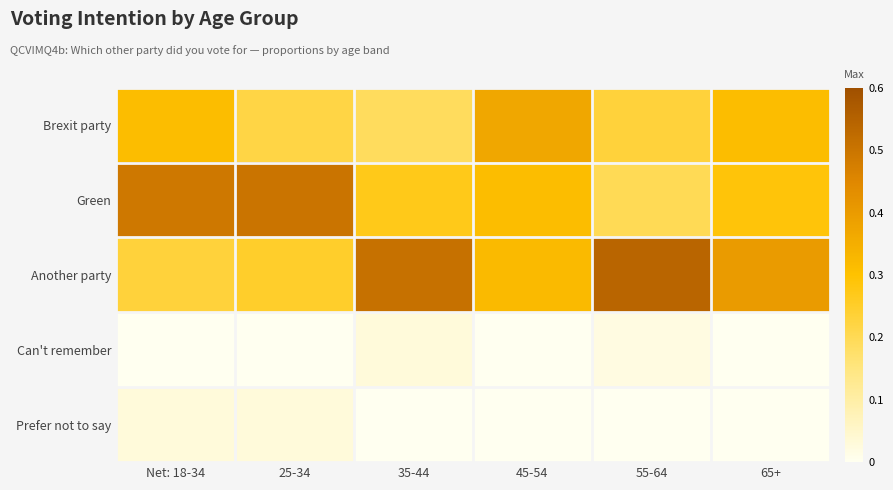

What is the total value across all series at 55-64?

1.0